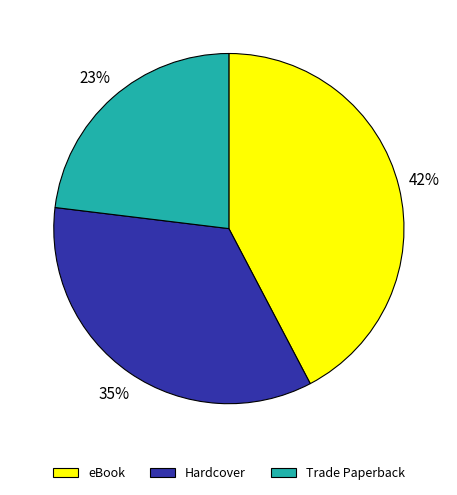

Is the sum of Hardcover and eBook greater than half?

Yes